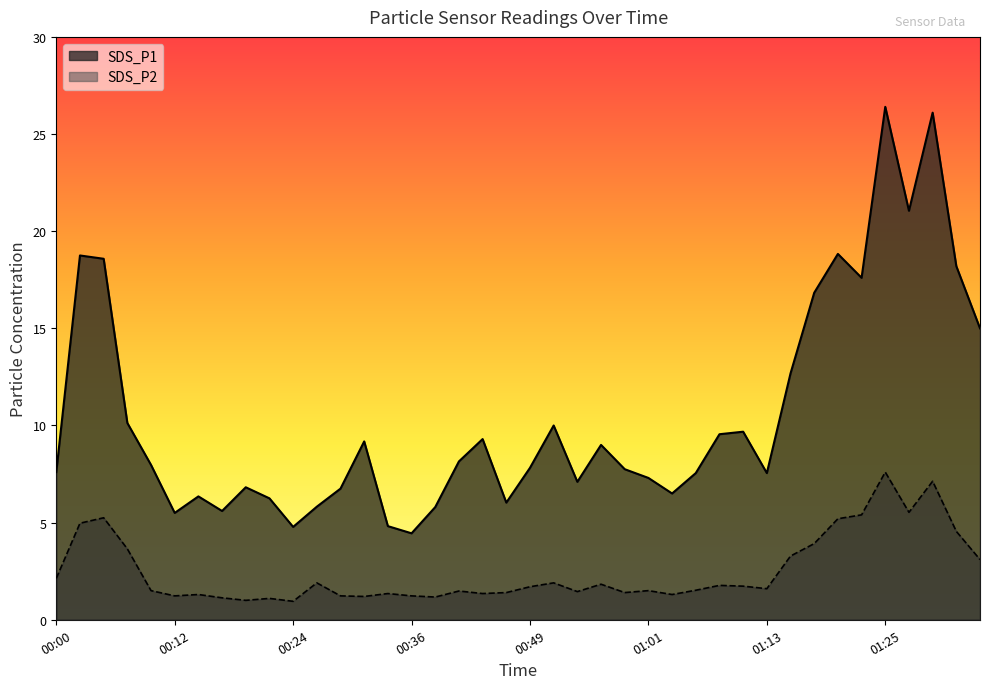

Which category has the lowest value across all series?

00:24